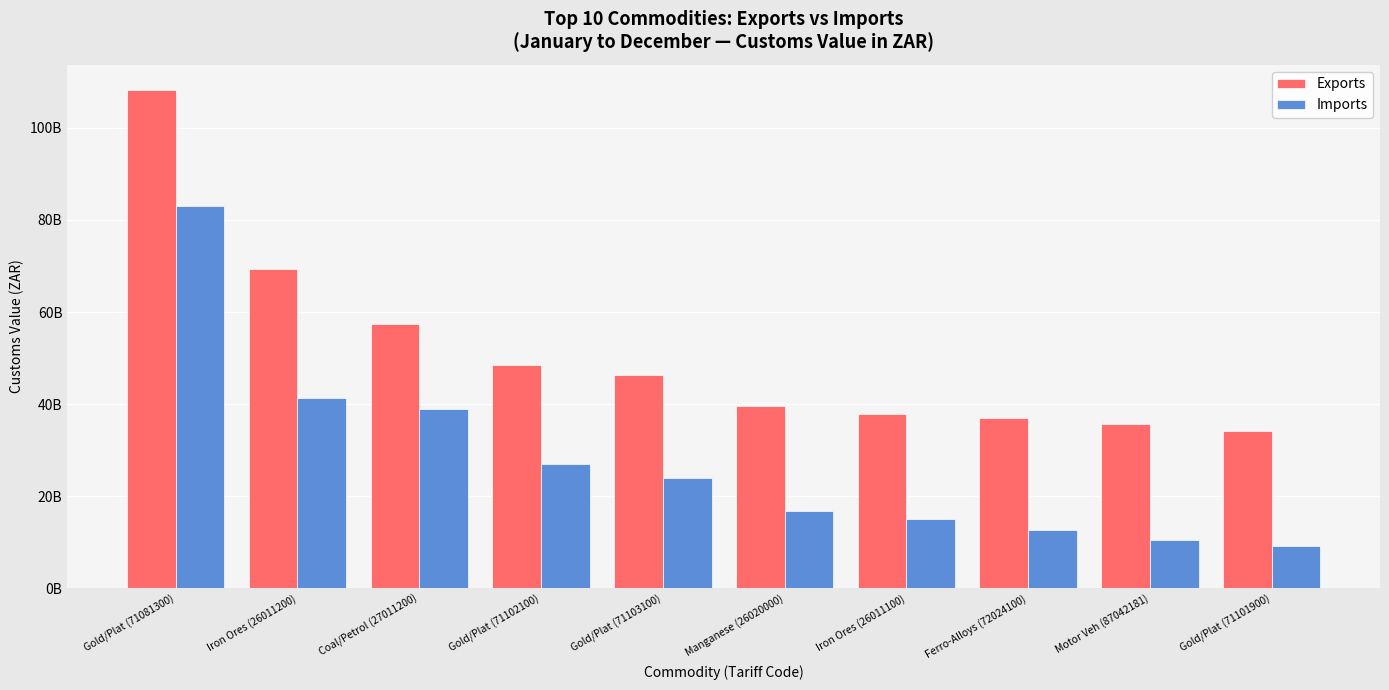

Which series changed the most between Coal/Petrol (27011200) and Ferro-Alloys (72024100)?

Imports